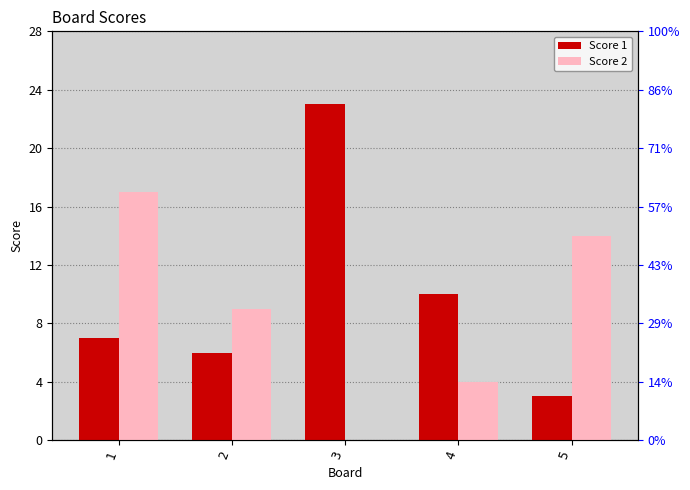

Which label corresponds to the smallest value in the chart?

3